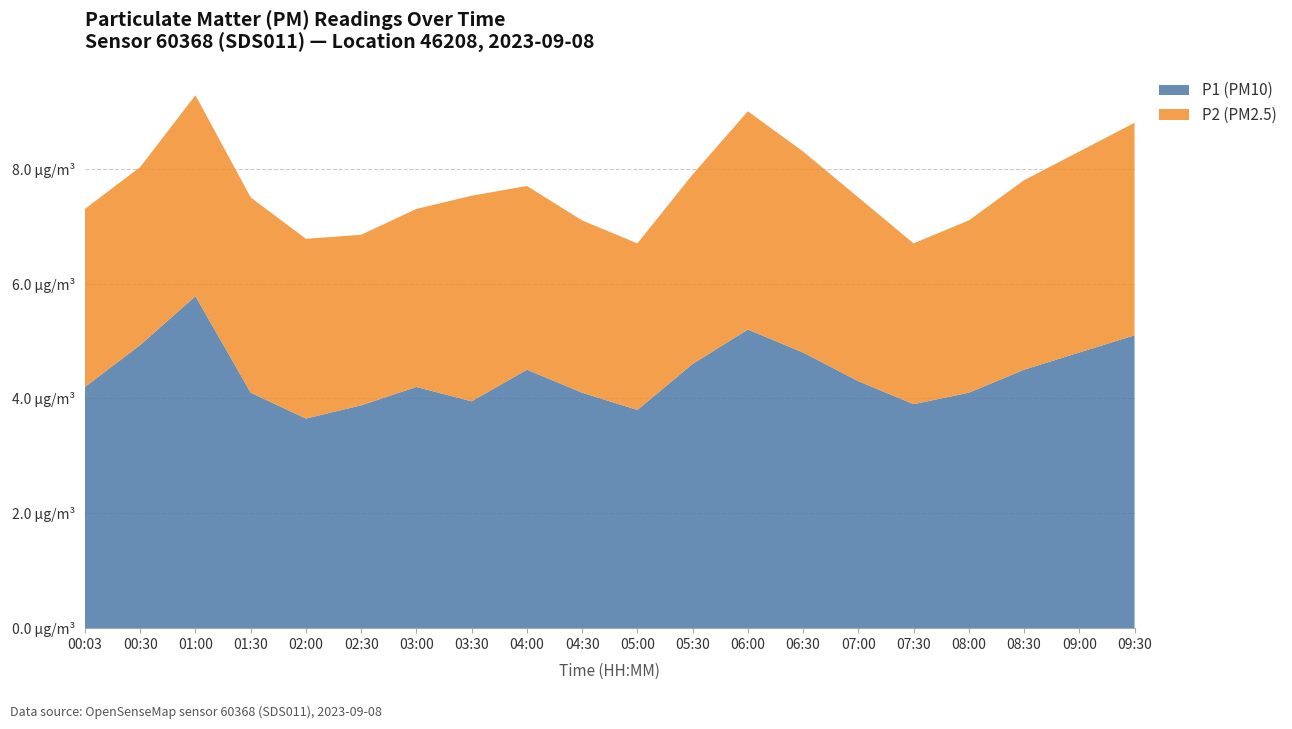

Reading left to right, transcribe all the data shown in this chart.

P1 (PM10): 4.2	4.9	5.8	4.1	3.6	3.9	4.2	4.0	4.5	4.1	3.8	4.6	5.2	4.8	4.3	3.9	4.1	4.5	4.8	5.1
P2 (PM2.5): 3.1	3.1	3.5	3.4	3.1	3.0	3.1	3.6	3.2	3.0	2.9	3.3	3.8	3.5	3.2	2.8	3.0	3.3	3.5	3.7